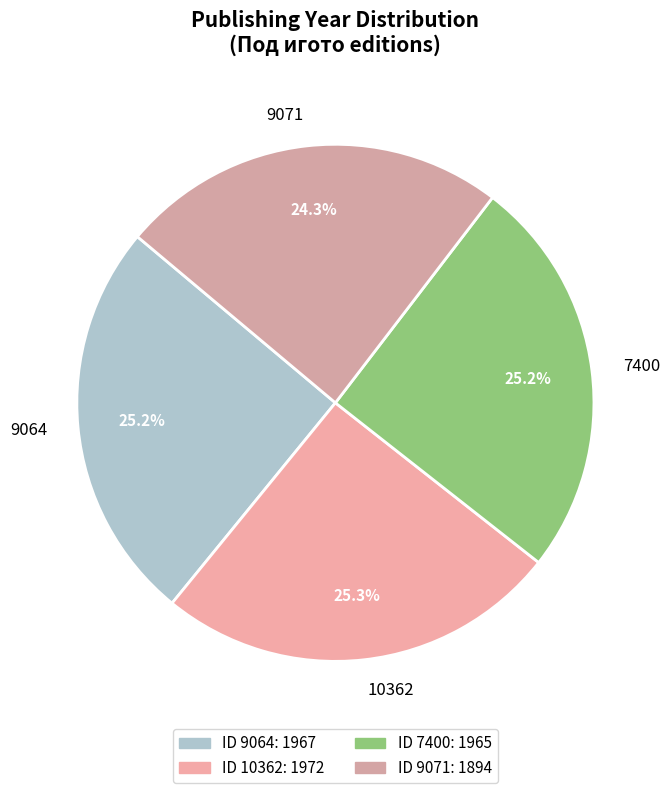

Does any single category account for the majority?

No